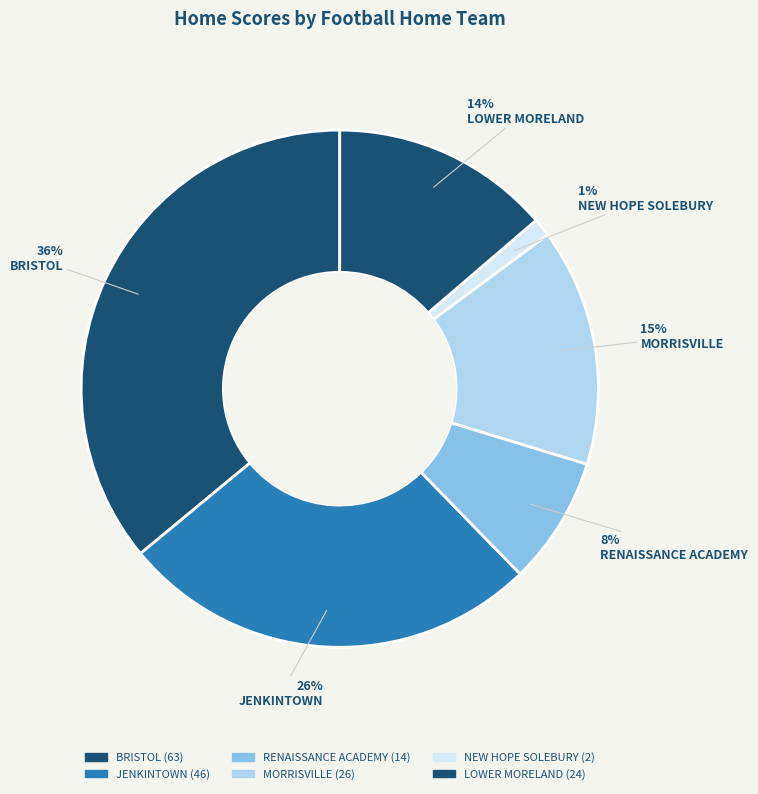

Does any single category account for the majority?

No